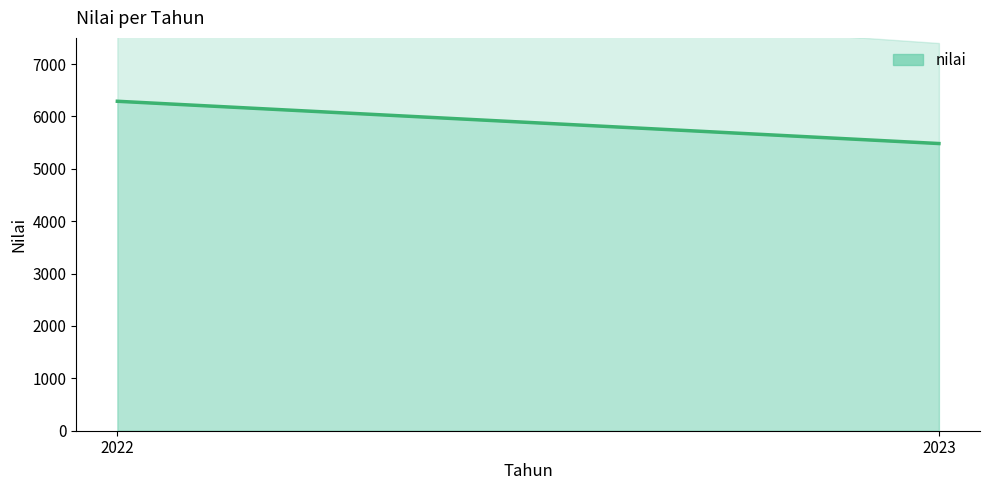

What is the ratio of the value at 2023 to the value at 2022?

0.9